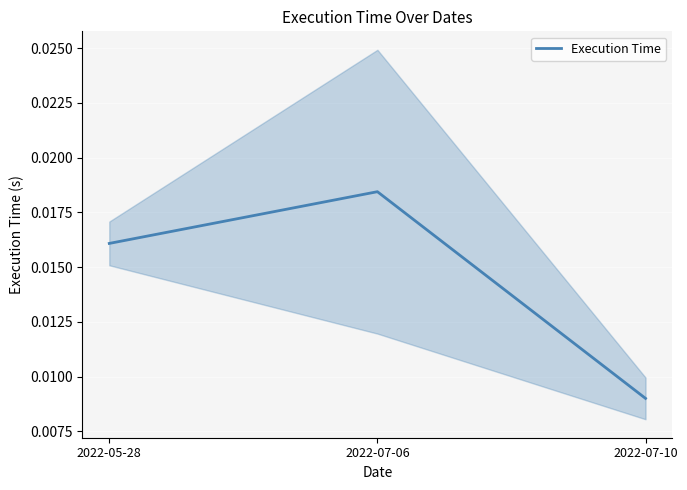

At which label is the value closest to 0?

2022-07-10